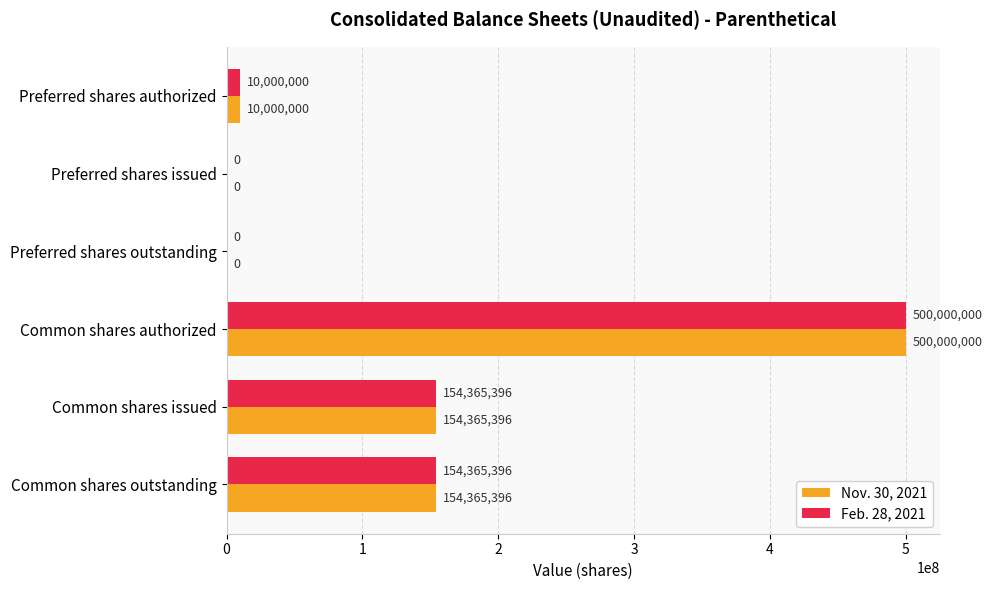

What is the sum of the Nov. 30, 2021 values at Preferred shares outstanding and Preferred shares authorized?

10000000